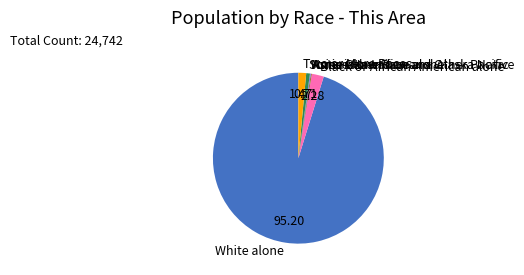

Between Some Other Race alone and Two or More Races, which is larger?

Two or More Races